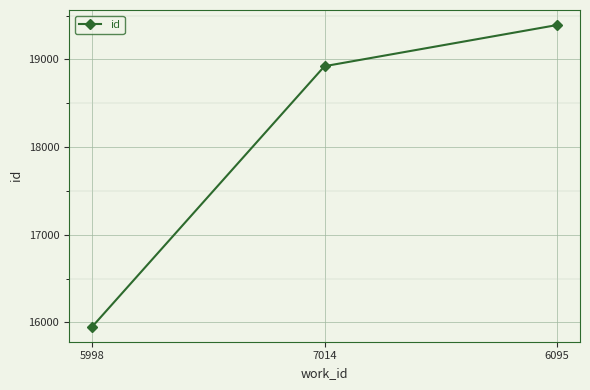

Reading right to left, transcribe all the data shown in this chart.

6095=19391	7014=18922	5998=15951